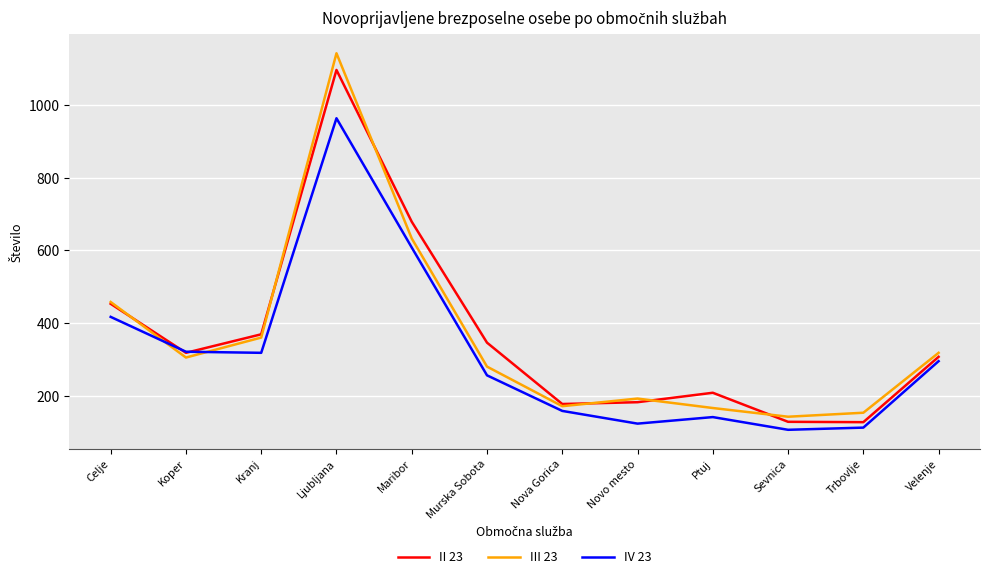

At which category is the sum across all series the highest?

Ljubljana